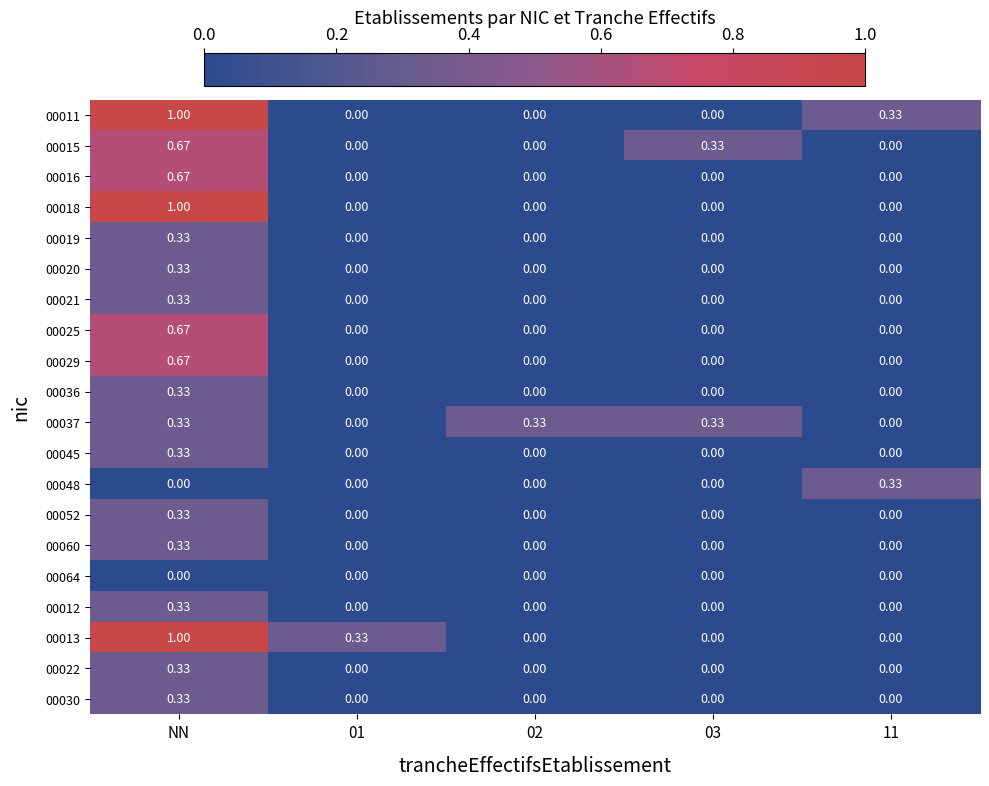

Count the number of data series in this chart.

20